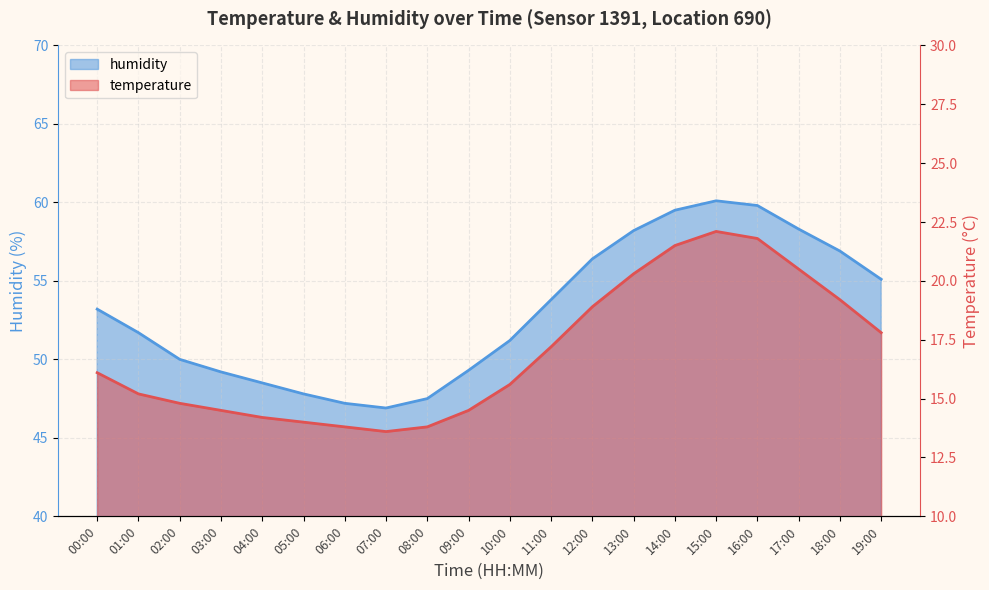

How many interior local valleys does the humidity series have?

1